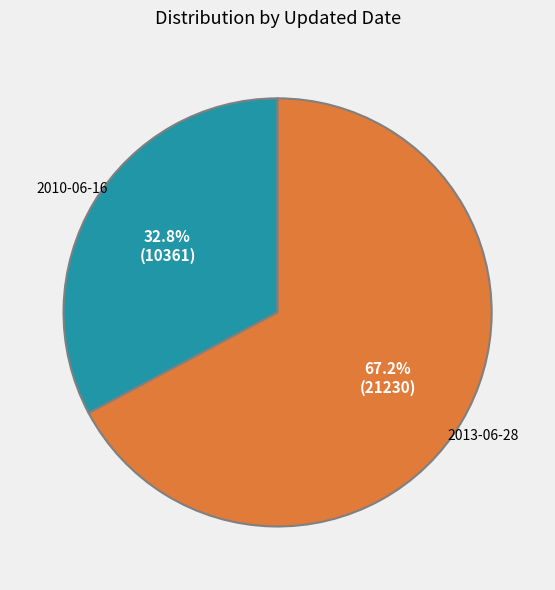

Count the number of slices in the pie.

2